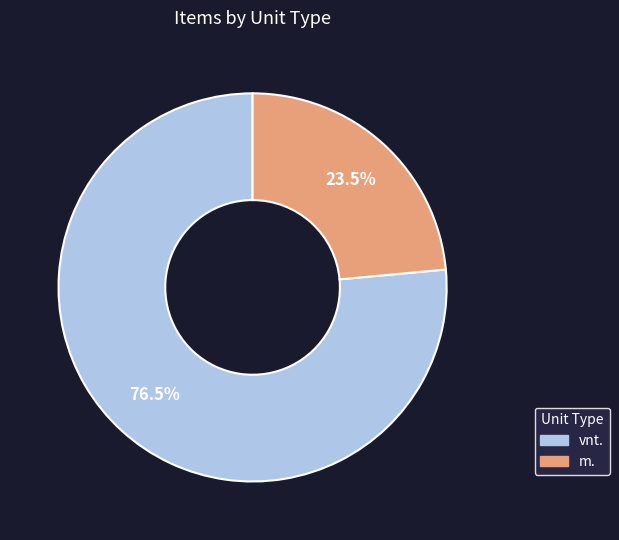

True or false: m. accounts for 34% of the total.

False